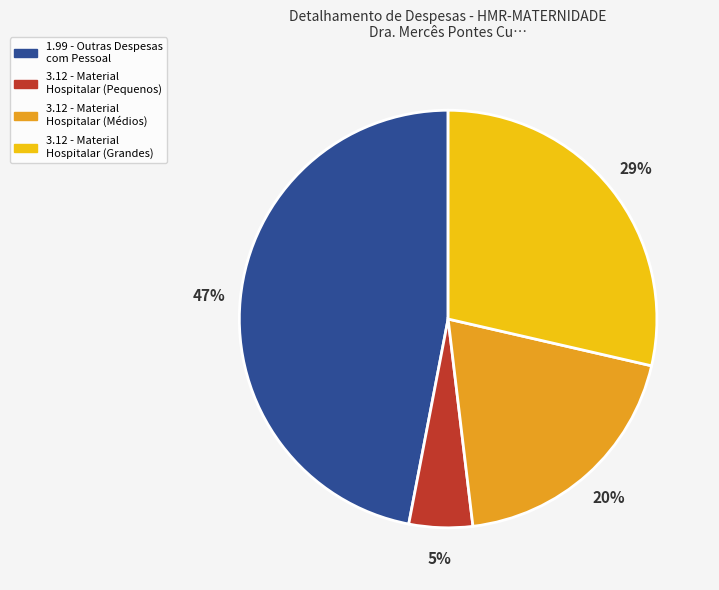

Is there a majority slice in this chart?

No